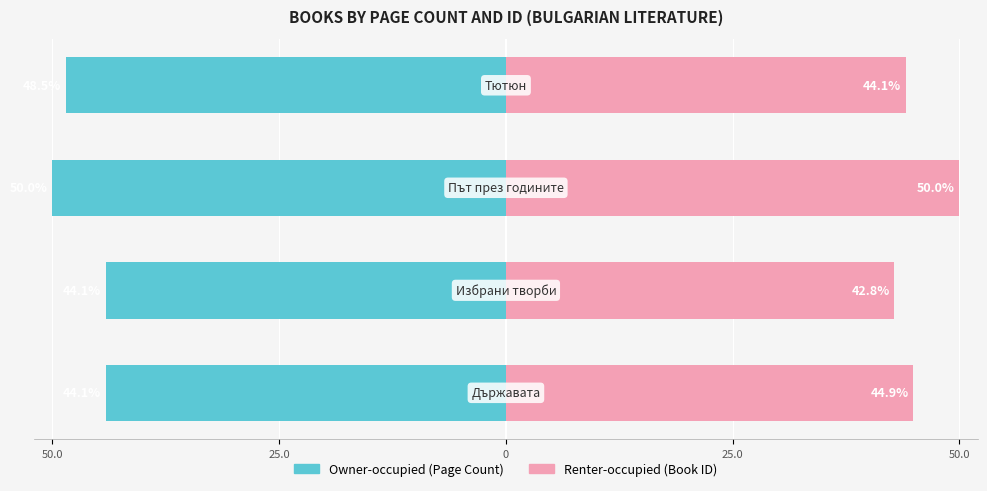

Reading left to right, extract all data points from this chart.

Owner-occupied: -44.1	-44.1	-50.0	-48.5
Renter-occupied: 44.9	42.8	50.0	44.1